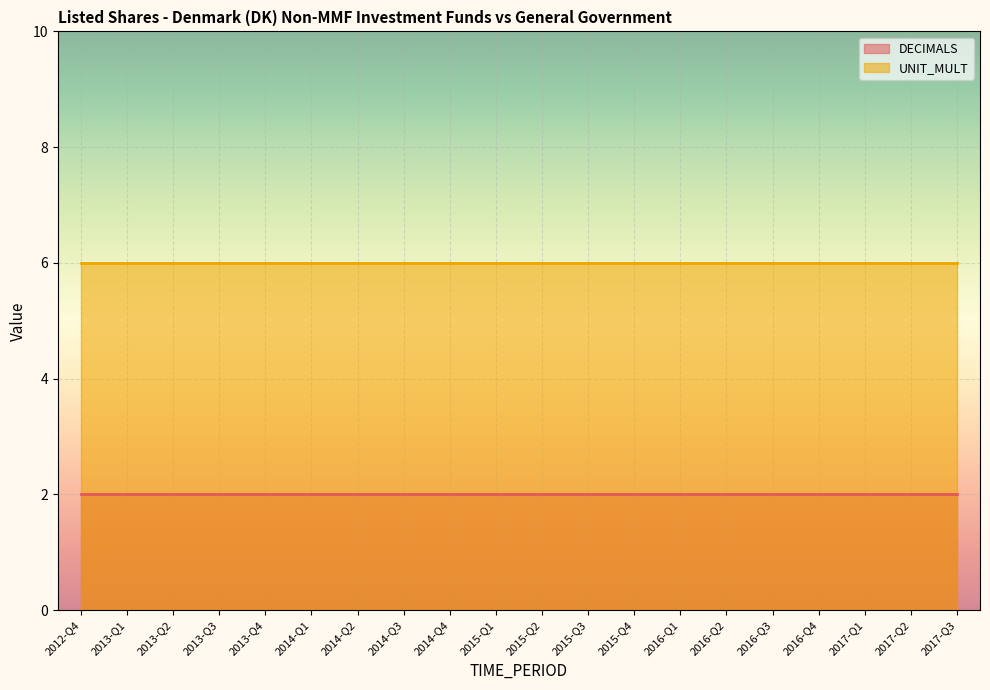

The UNIT_MULT series shows 10 at 2014-Q1. True or false?

False